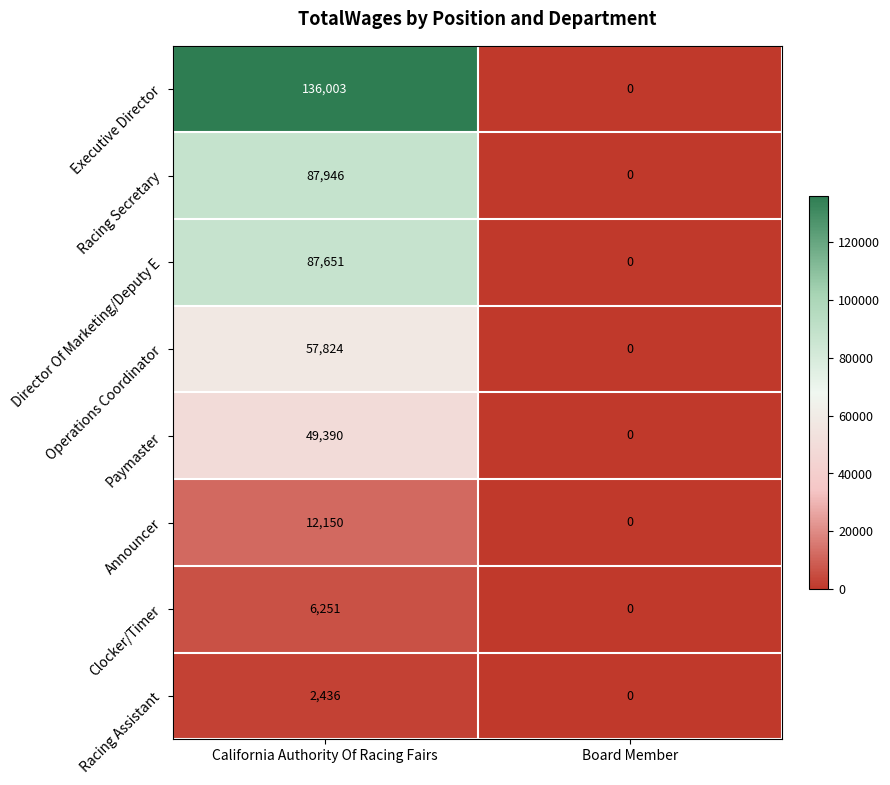

At how many categories does at least one series exceed 73965?

1